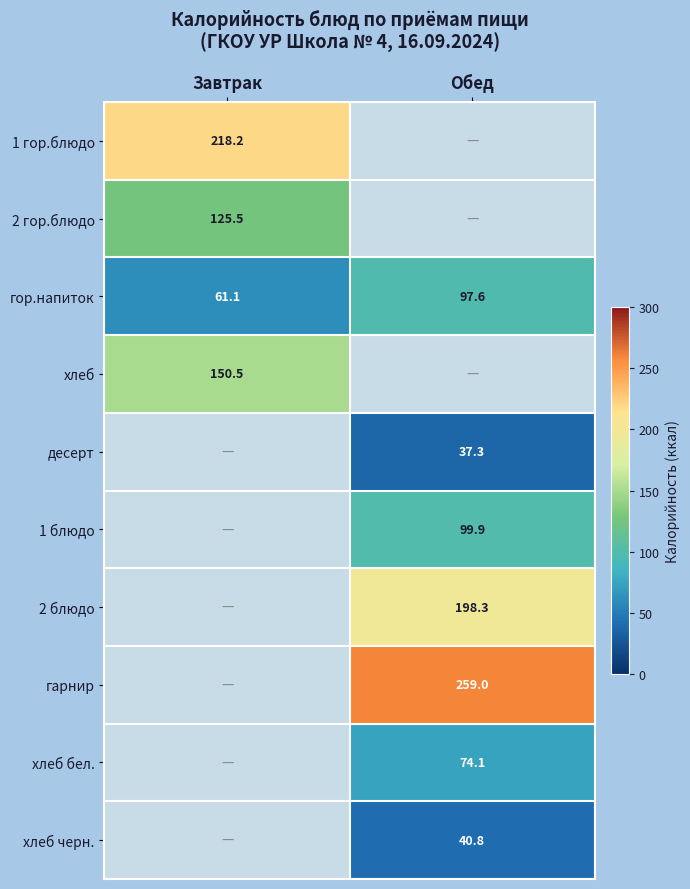

What is the difference between the гор.напиток values at Обед and Завтрак?

36.5